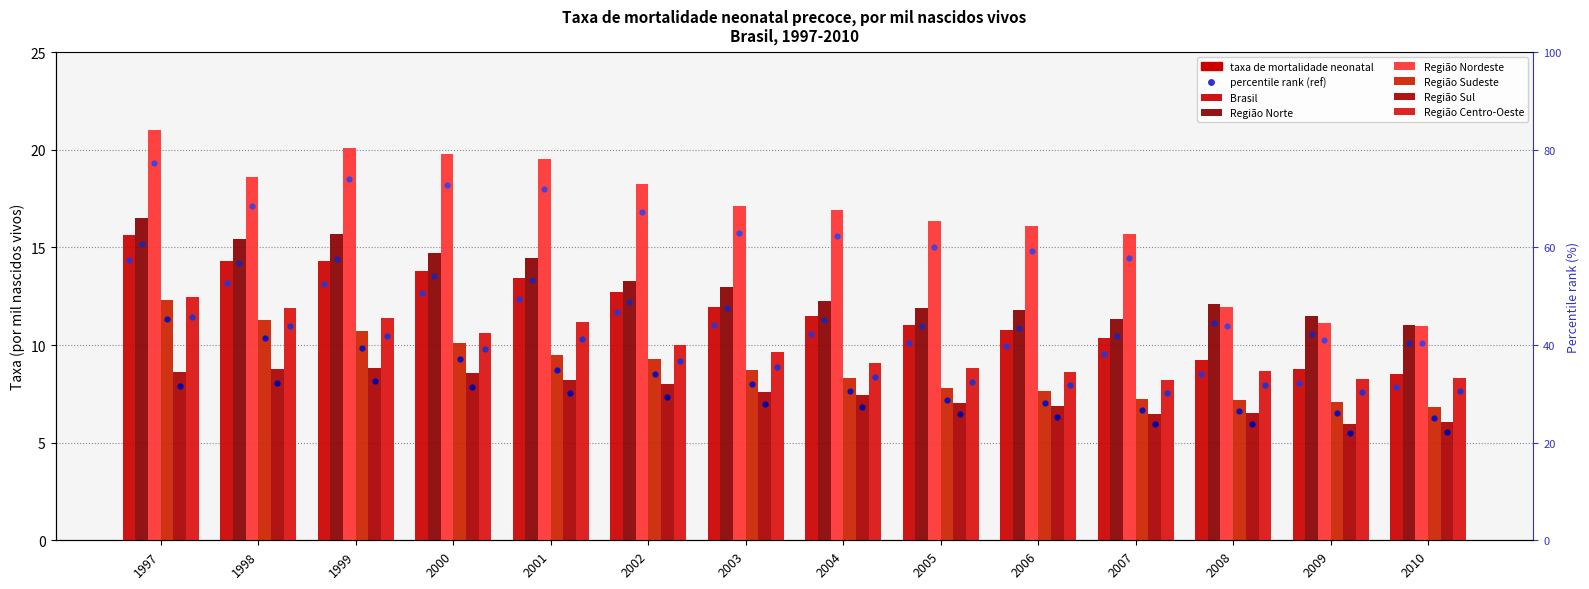

Which series has the widest spread of Y values?

Região Nordeste